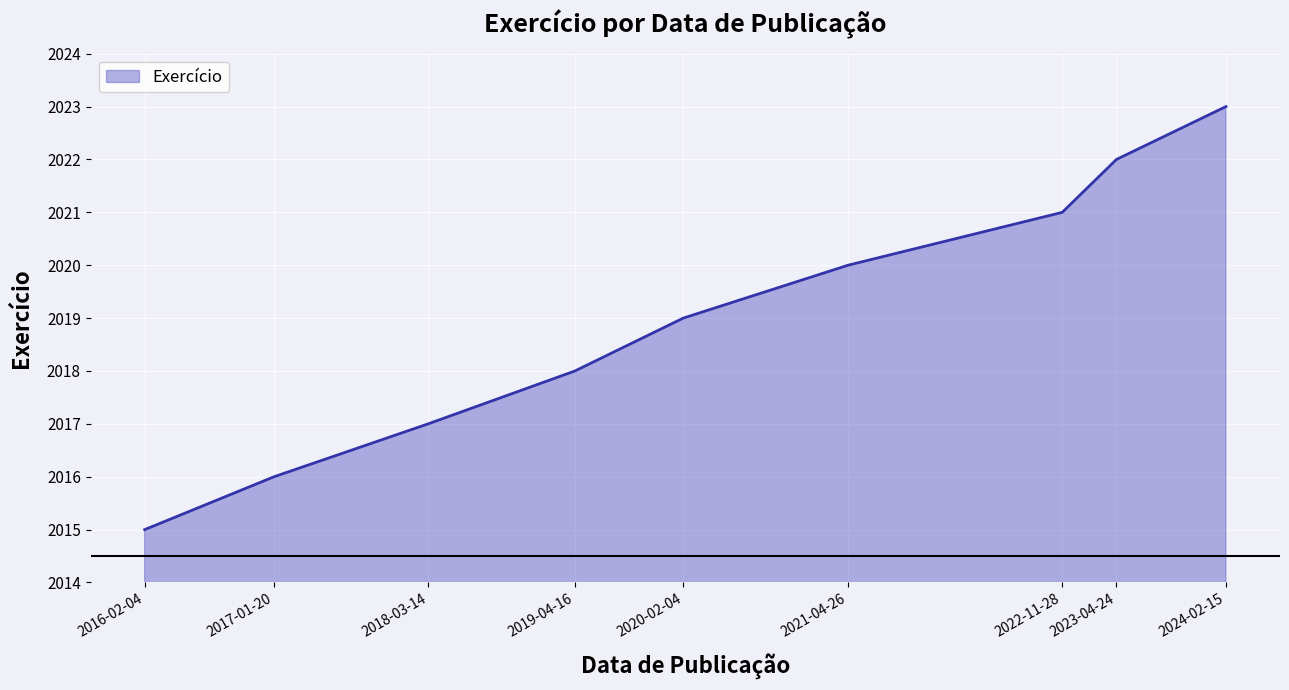

True or false: the data shows 3605 at 2023-04-24.

False